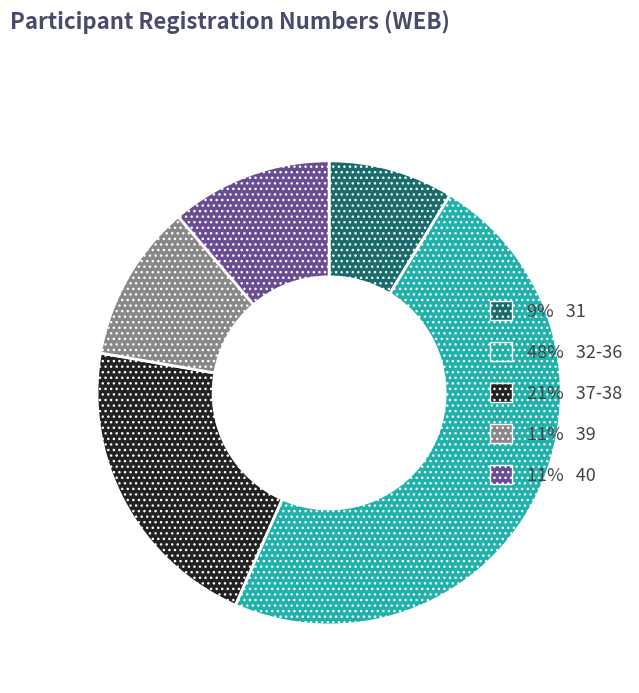

Does any single category account for the majority?

No